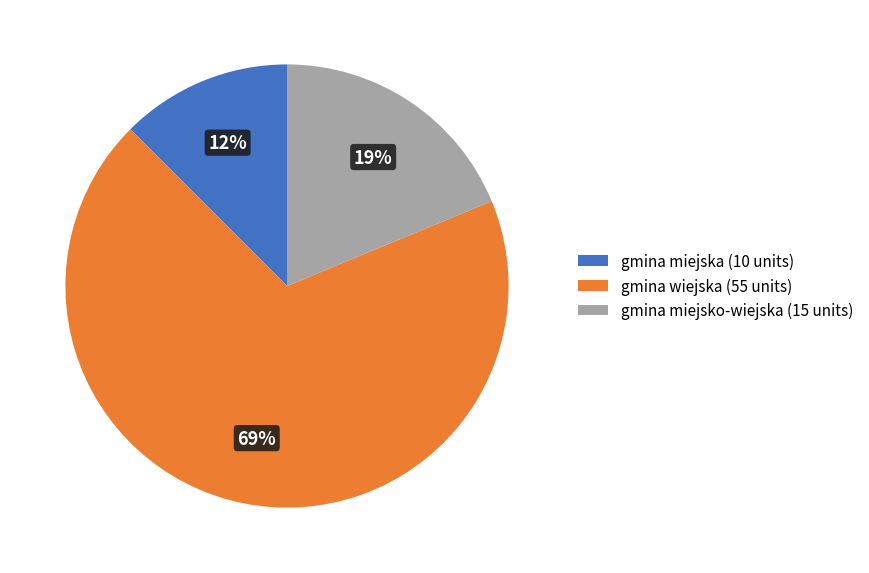

Combined, do gmina miejska (10 units) and gmina wiejska (55 units) account for over 50%?

Yes